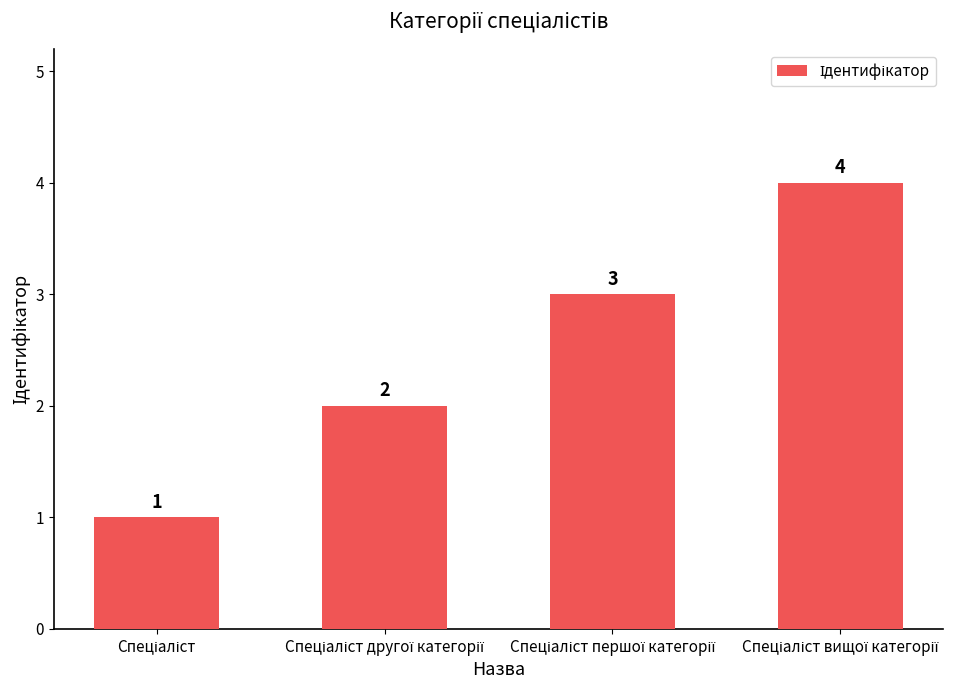

What is the sum of all values?

10